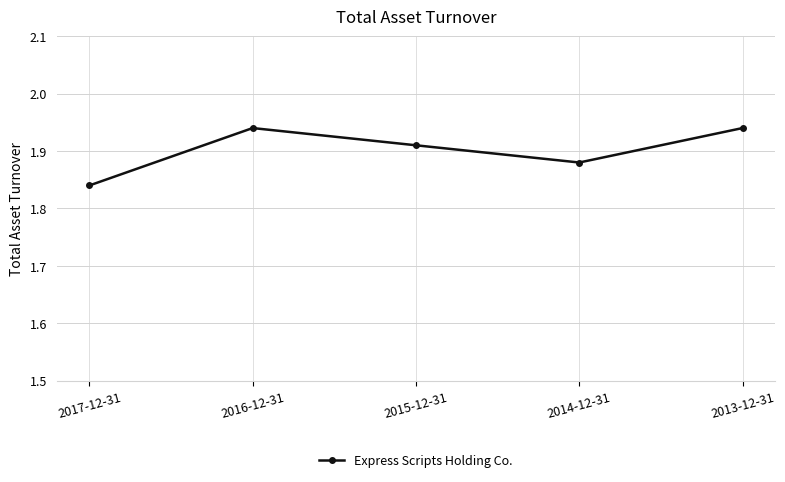

The value at 2016-12-31 is 3.3. True or false?

False